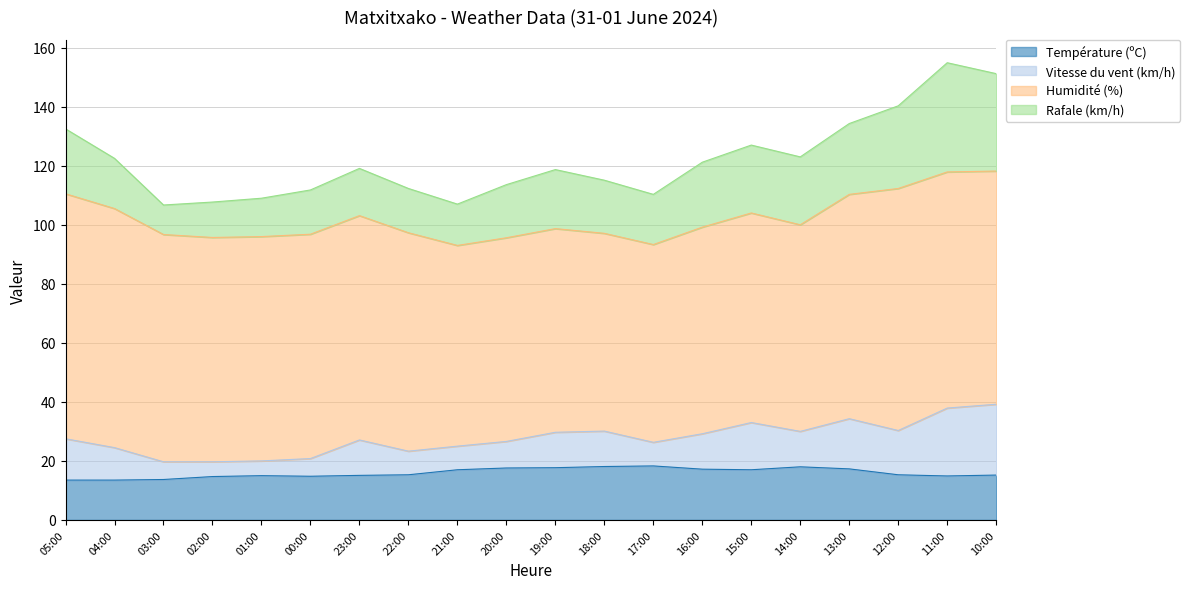

Reading left to right, list all the values displayed in this chart.

Température (ºC): 05:00=13.5	04:00=13.5	03:00=13.7	02:00=14.7	01:00=15.0	00:00=14.8	23:00=15.1	22:00=15.3	21:00=17.0	20:00=17.6	19:00=17.7	18:00=18.1	17:00=18.3	16:00=17.2	15:00=17.0	14:00=18.0	13:00=17.3	12:00=15.3	11:00=14.9	10:00=15.2
Vitesse du vent (km/h): 05:00=14.0	04:00=11.0	03:00=6.0	02:00=5.0	01:00=5.0	00:00=6.0	23:00=12.0	22:00=8.0	21:00=8.0	20:00=9.0	19:00=12.0	18:00=12.0	17:00=8.0	16:00=12.0	15:00=16.0	14:00=12.0	13:00=17.0	12:00=15.0	11:00=23.0	10:00=24.0
Humidité (%): 05:00=83.0	04:00=81.0	03:00=77.0	02:00=76.0	01:00=76.0	00:00=76.0	23:00=76.0	22:00=74.0	21:00=68.0	20:00=69.0	19:00=69.0	18:00=67.0	17:00=67.0	16:00=70.0	15:00=71.0	14:00=70.0	13:00=76.0	12:00=82.0	11:00=80.0	10:00=79.0
Rafale (km/h): 05:00=22.0	04:00=17.0	03:00=10.0	02:00=12.0	01:00=13.0	00:00=15.0	23:00=16.0	22:00=15.0	21:00=14.0	20:00=18.0	19:00=20.0	18:00=18.0	17:00=17.0	16:00=22.0	15:00=23.0	14:00=23.0	13:00=24.0	12:00=28.0	11:00=37.0	10:00=33.0